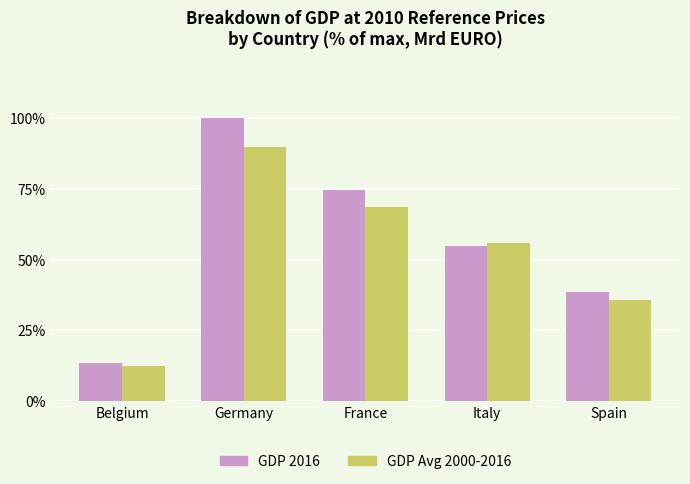

What is the label of the 3rd bar from the right?

France